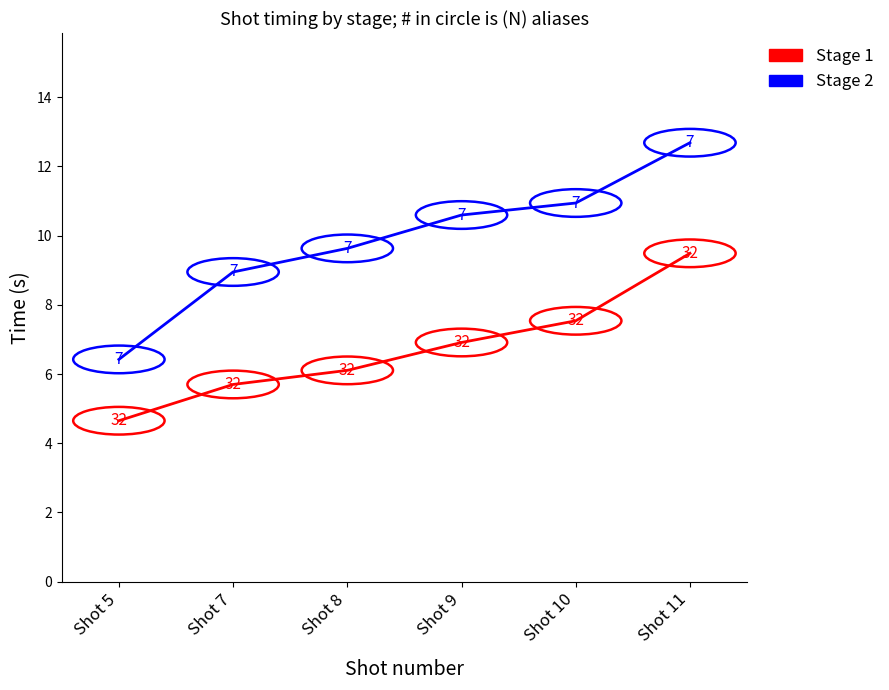

What is the difference between the second highest and second lowest values in the Stage 1 series?

1.8